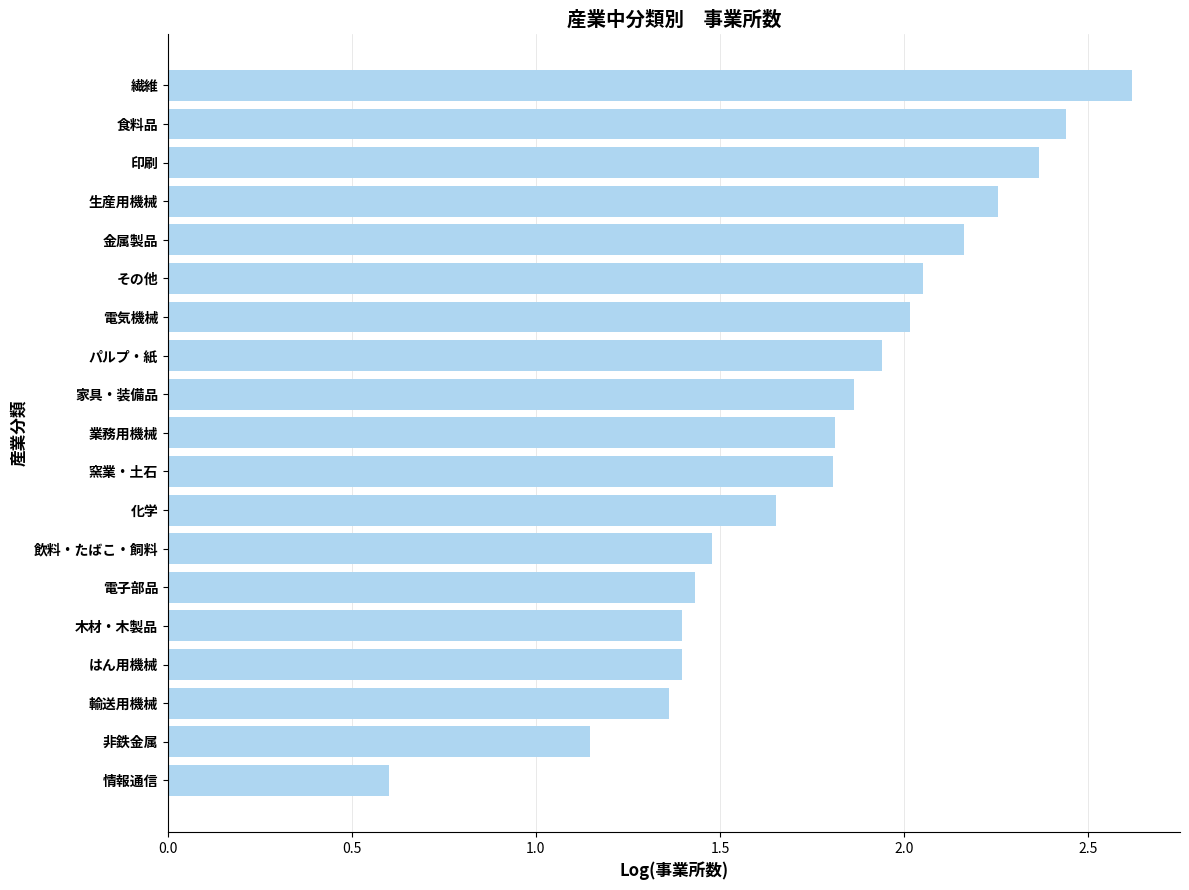

How many data points are less than 1?

1